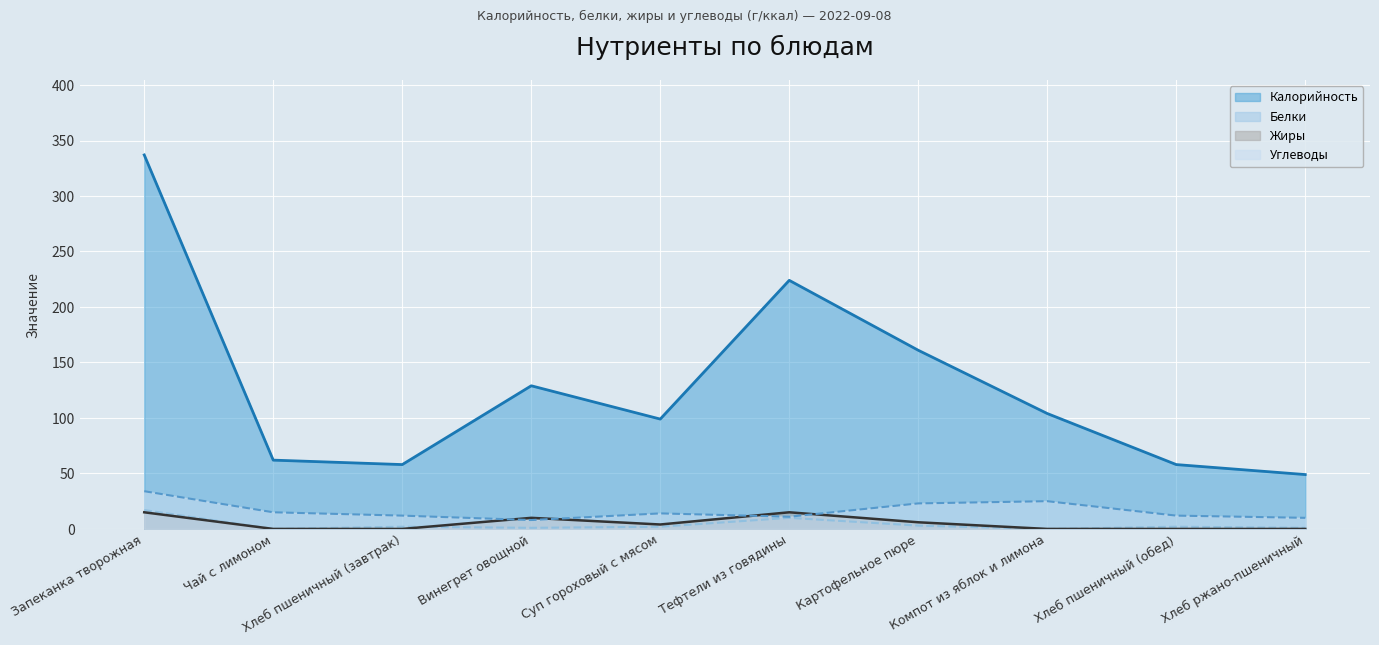

Is it true that Калорийность (линия) equals 99 at Суп гороховый с мясом?

True